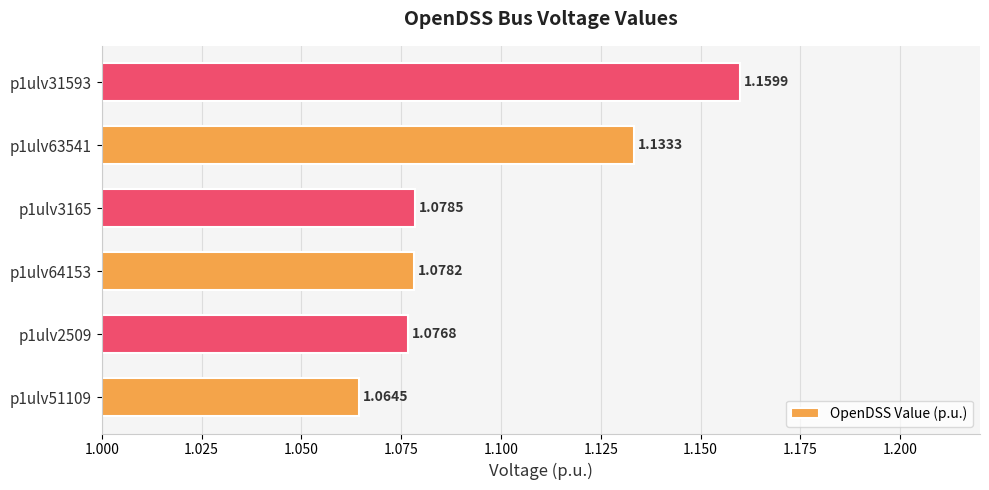

What is the sum of all values?

6.6